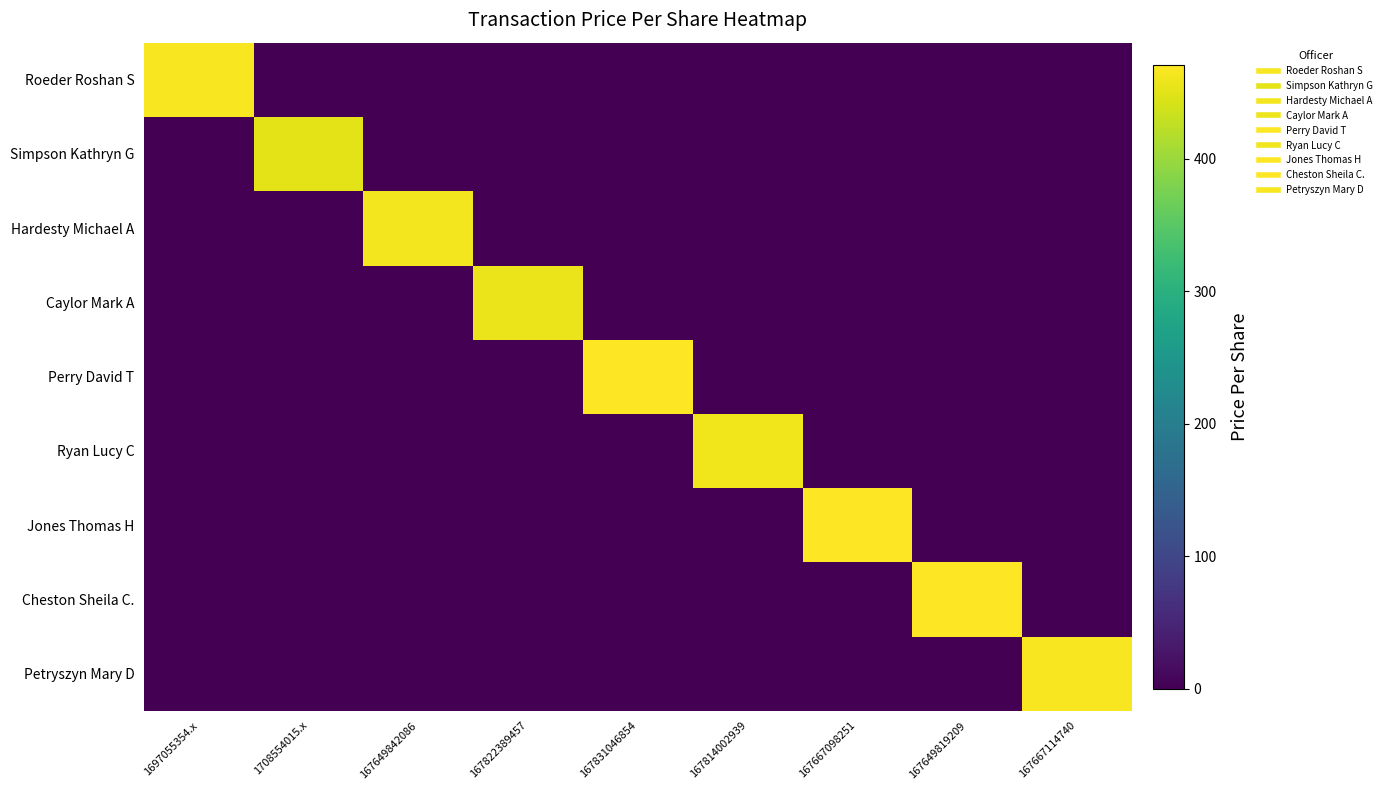

At how many categories does at least one series exceed 439?

9